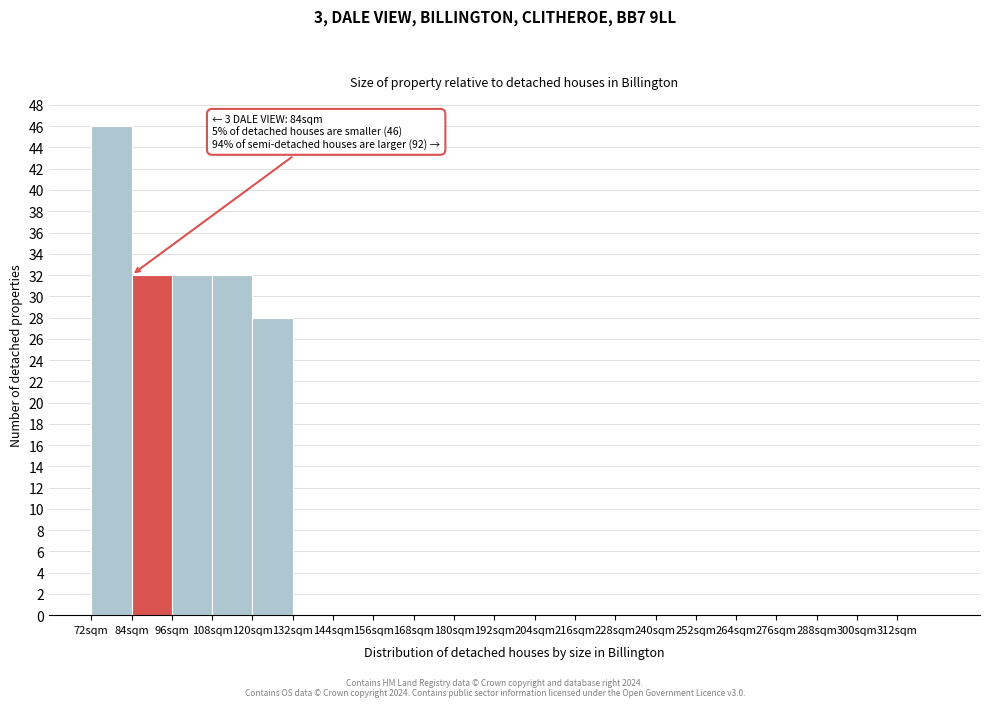

Over which range of the x-axis is the bar tallest?

72 to 84